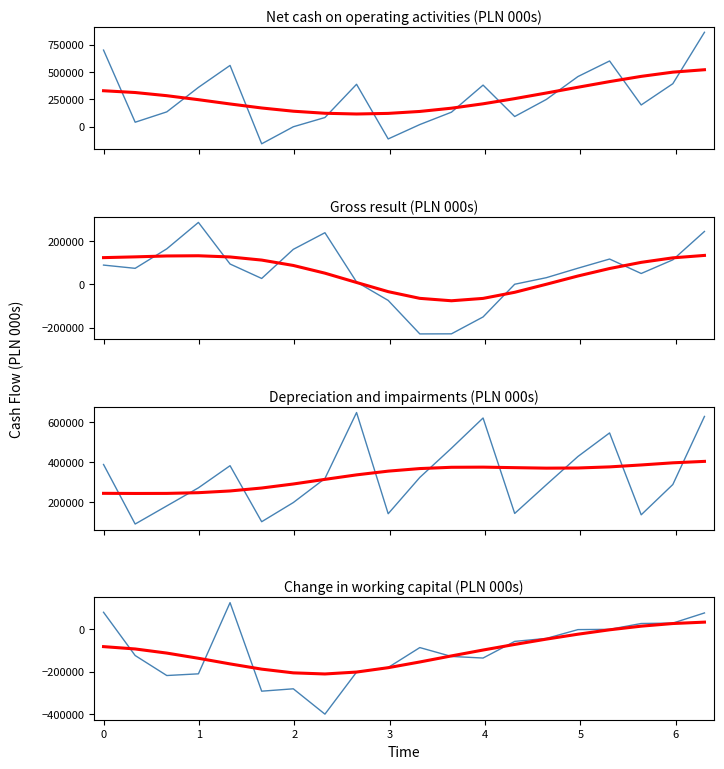

Which series has the largest total across all categories?

Depreciation and impairments